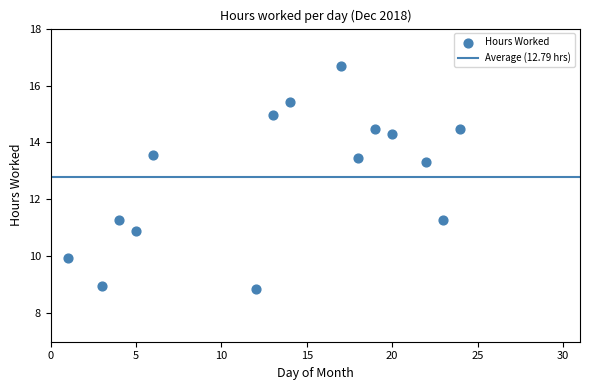

What is the range of Y values (max minus min)?

7.8